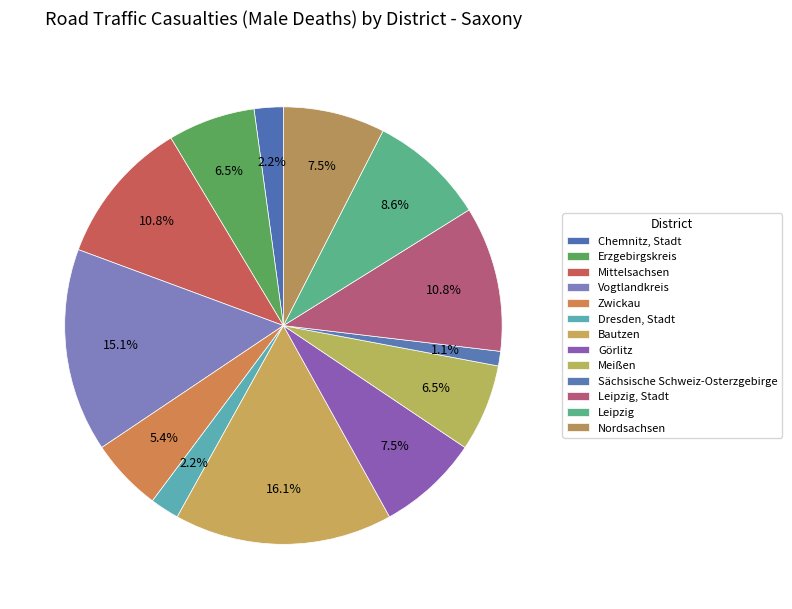

How many segments does this pie chart have?

13